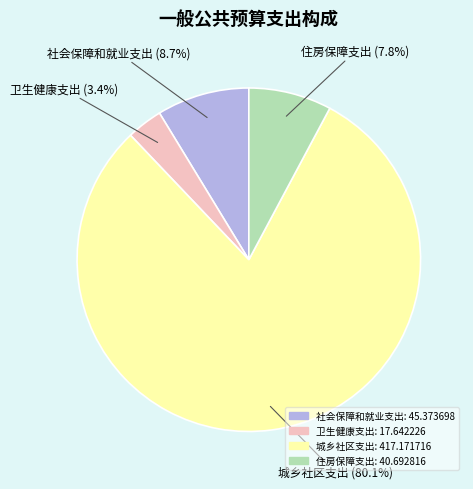

Rank the categories by value from highest to lowest.

城乡社区支出, 社会保障和就业支出, 住房保障支出, 卫生健康支出